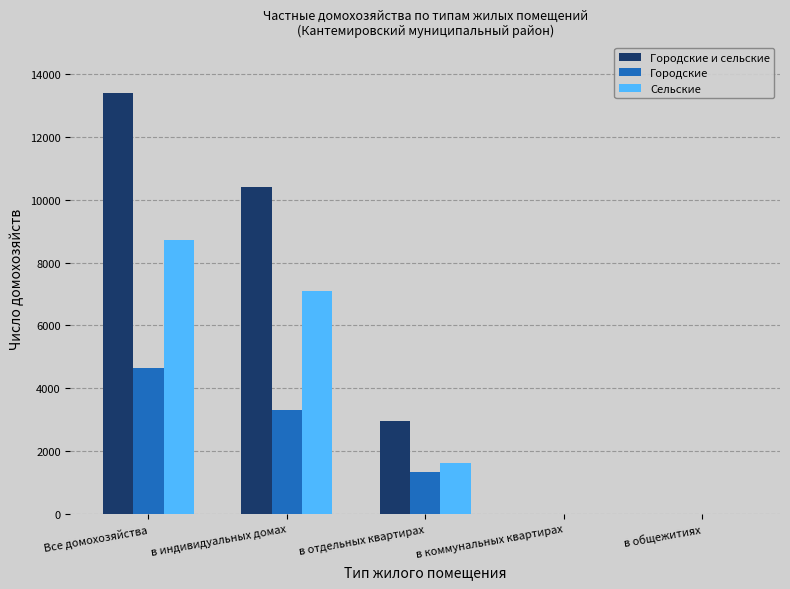

Between в отдельных квартирах and в общежитиях, which series saw the biggest shift?

Городские и сельские